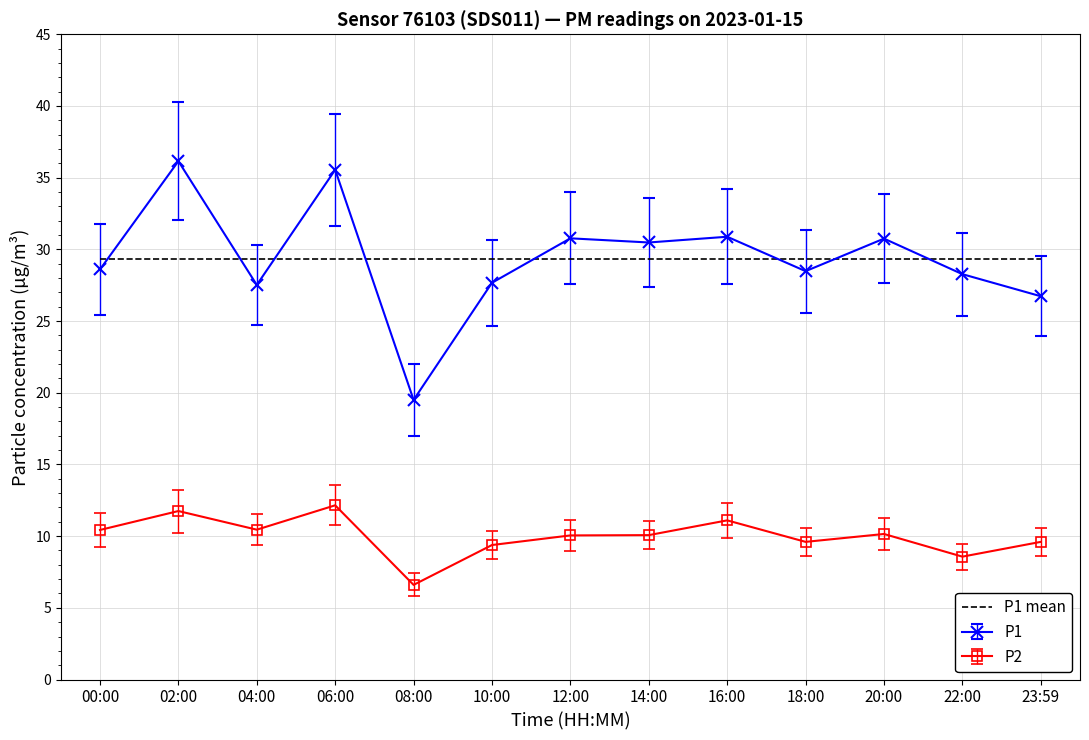

What is the difference between the P1 values at 20:00 and 23:59?

4.0